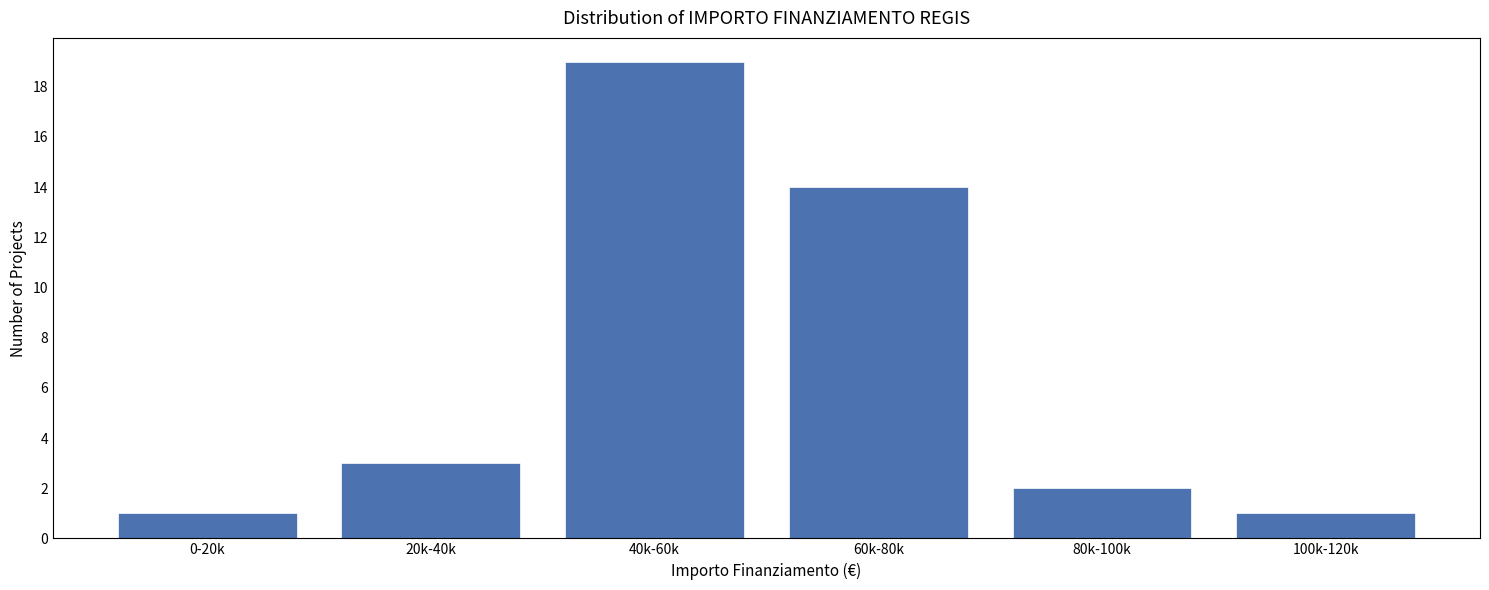

Reading left to right, what are all the values shown in this chart?

0-20k=1	20k-40k=3	40k-60k=19	60k-80k=14	80k-100k=2	100k-120k=1